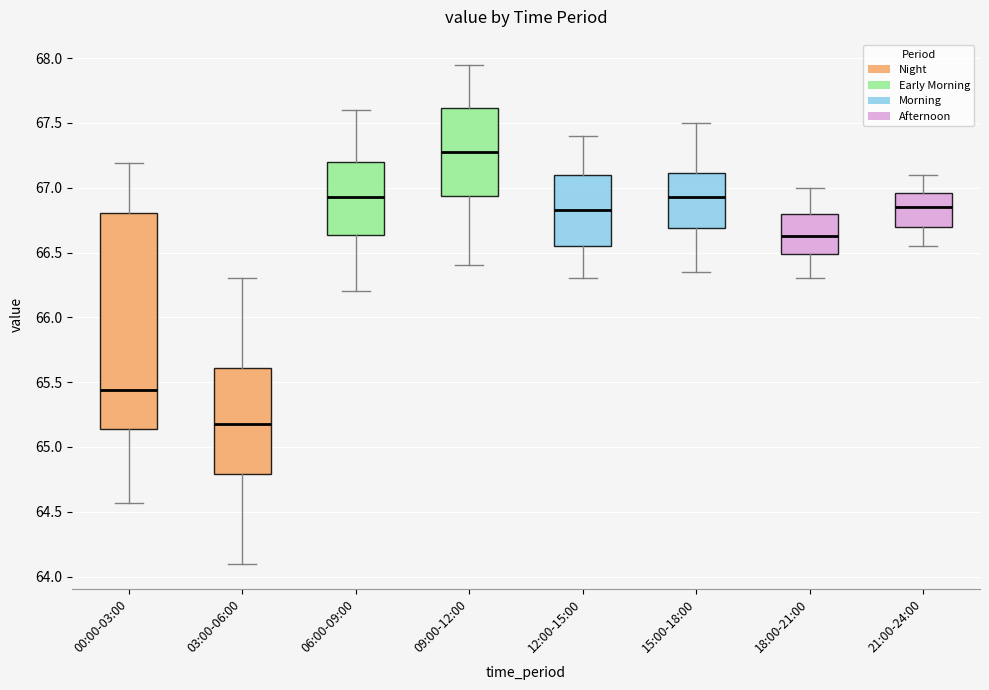

Reading left to right, read every box against the y-axis: the position of its median line, the range the box covers, and the ends of its whiskers. The values are not printed on the chart, so give them approximately, as read against the axis.

00:00-03:00: median 65.45, box 65.15 to 66.80, whiskers 64.55 to 67.20
03:00-06:00: median 65.20, box 64.80 to 65.60, whiskers 64.10 to 66.30
06:00-09:00: median 66.95, box 66.65 to 67.20, whiskers 66.20 to 67.60
09:00-12:00: median 67.30, box 66.95 to 67.60, whiskers 66.40 to 67.95
12:00-15:00: median 66.85, box 66.55 to 67.10, whiskers 66.30 to 67.40
15:00-18:00: median 66.95, box 66.70 to 67.10, whiskers 66.35 to 67.50
18:00-21:00: median 66.65, box 66.50 to 66.80, whiskers 66.30 to 67.00
21:00-24:00: median 66.85, box 66.70 to 66.95, whiskers 66.55 to 67.10